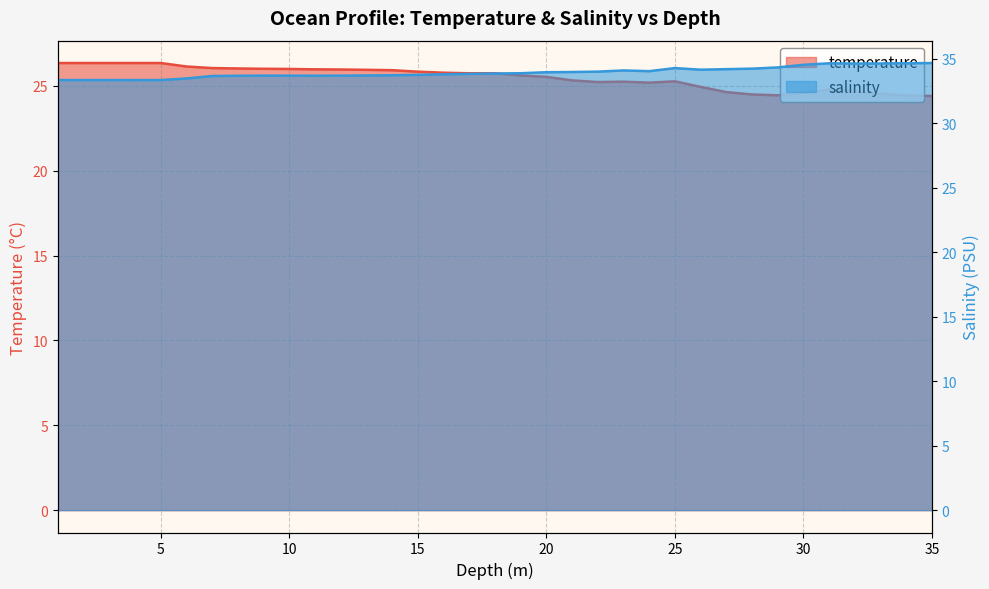

True or false: temperature and salinity intersect in this chart.

False